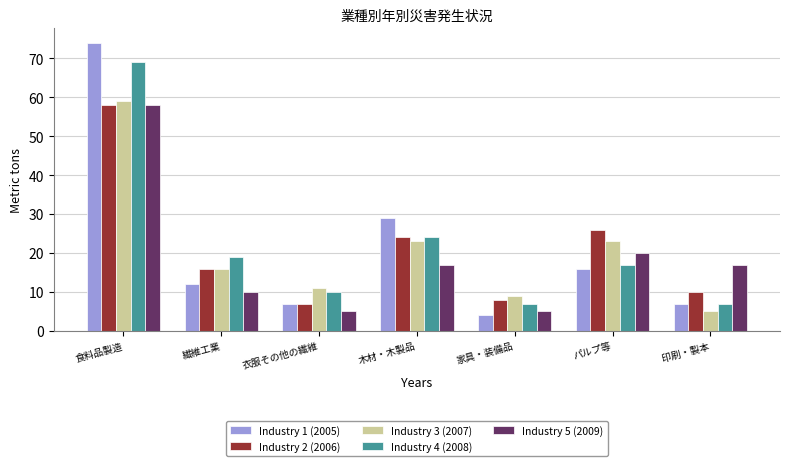

Which series changed the most between 食料品製造 and 家具・装備品?

Industry 1 (2005)